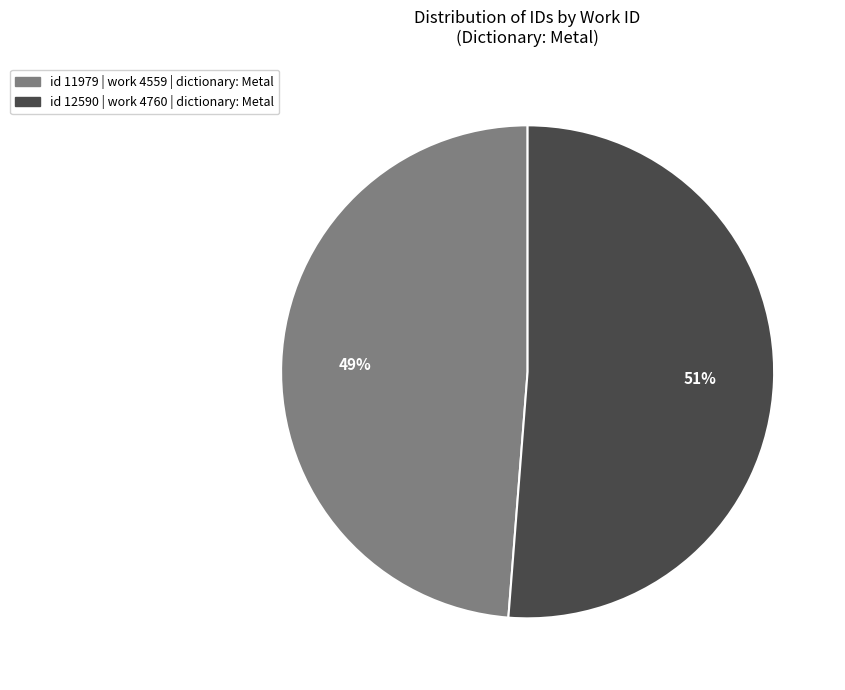

Does any single category account for the majority?

Yes